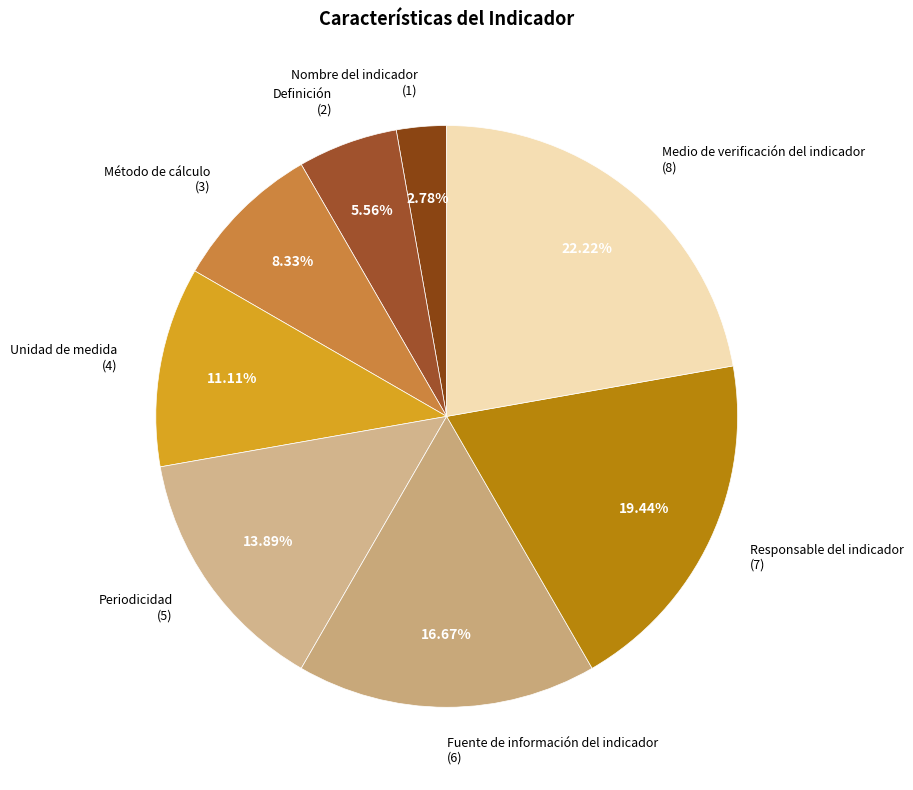

Count the number of slices in the pie.

8